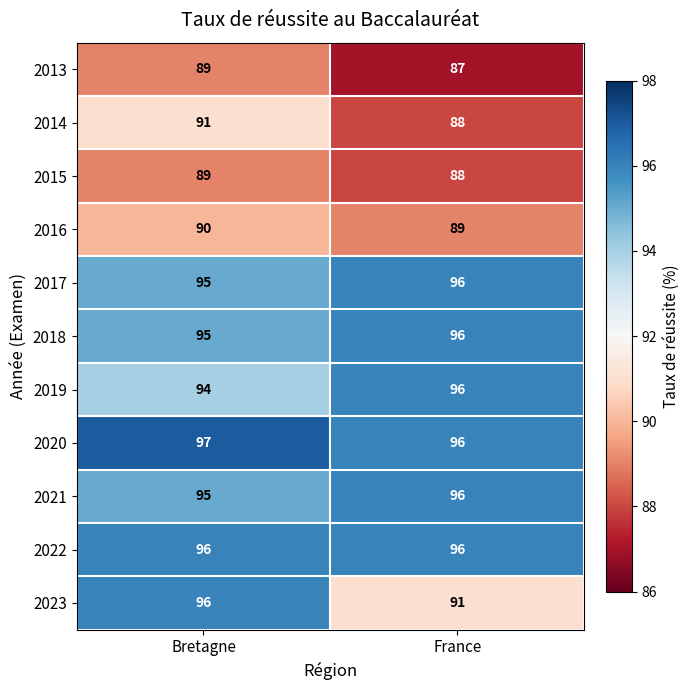

Which series has the widest spread of values?

2023